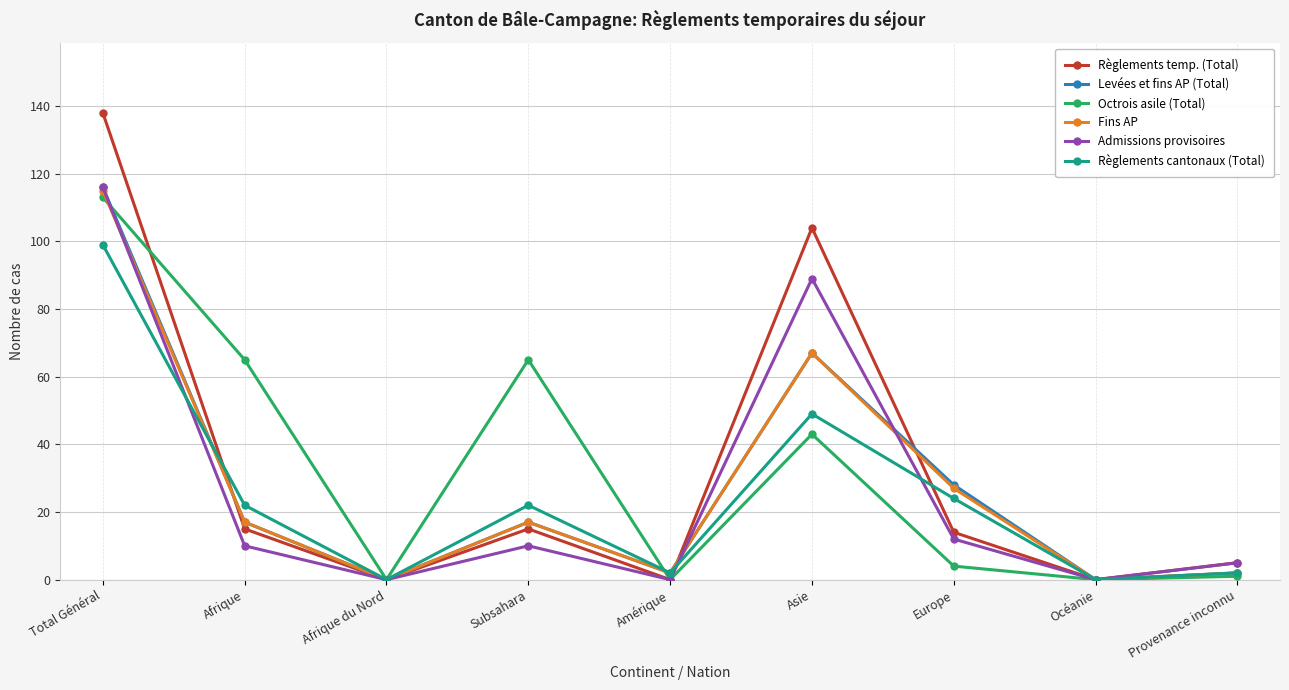

What position from the left is Afrique du Nord?

3